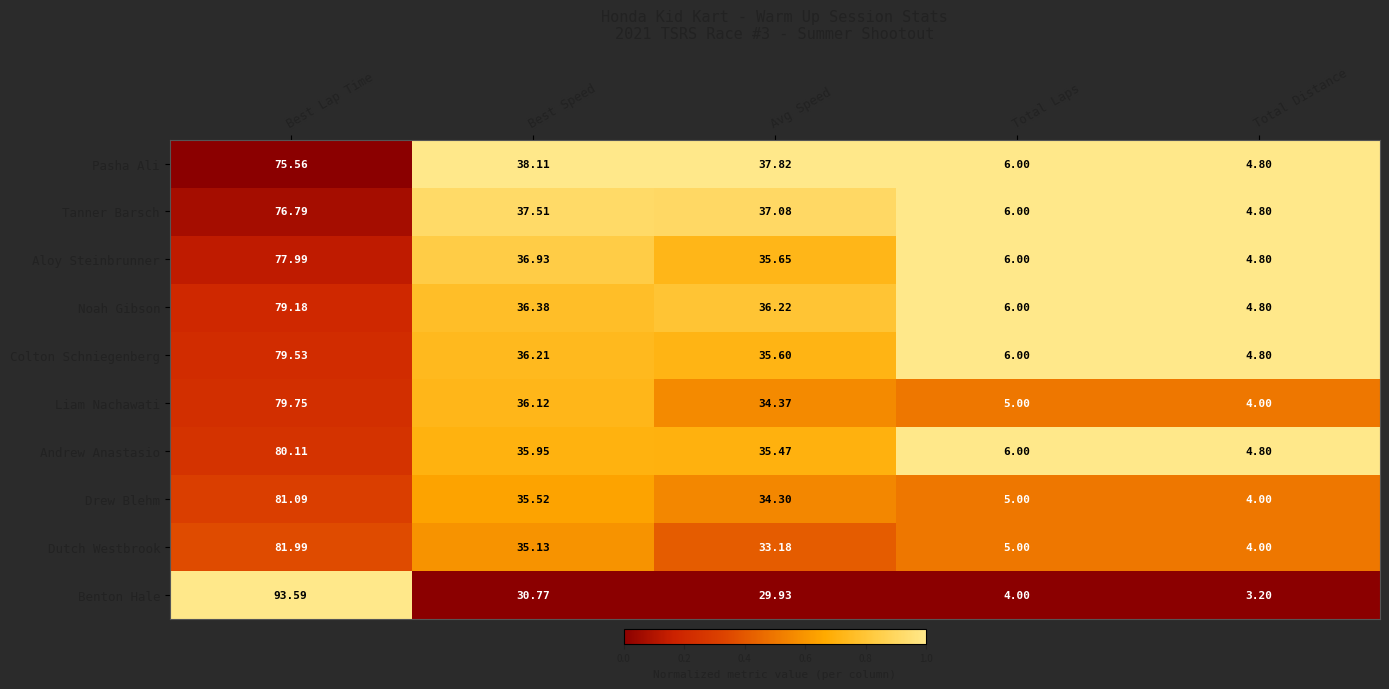

At Best Lap Time, list the series in order from smallest to largest.

Pasha Ali, Tanner Barsch, Aloy Steinbrunner, Noah Gibson, Colton Schniegenberg, Liam Nachawati, Andrew Anastasio, Drew Blehm, Dutch Westbrook, Benton Hale